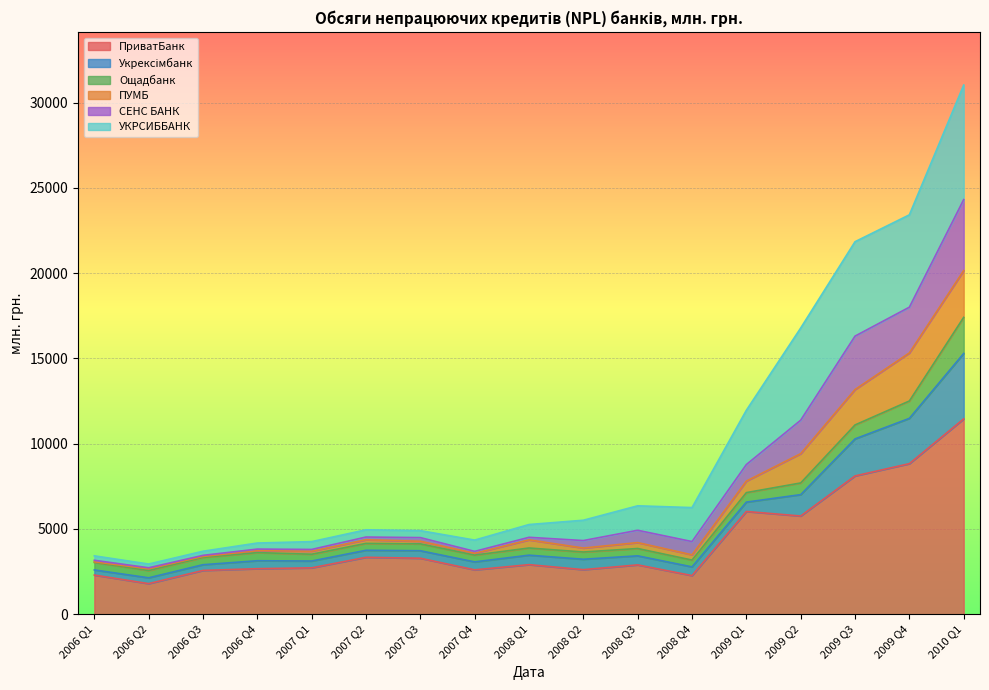

What is the maximum value for ПриватБанк?

11451.2